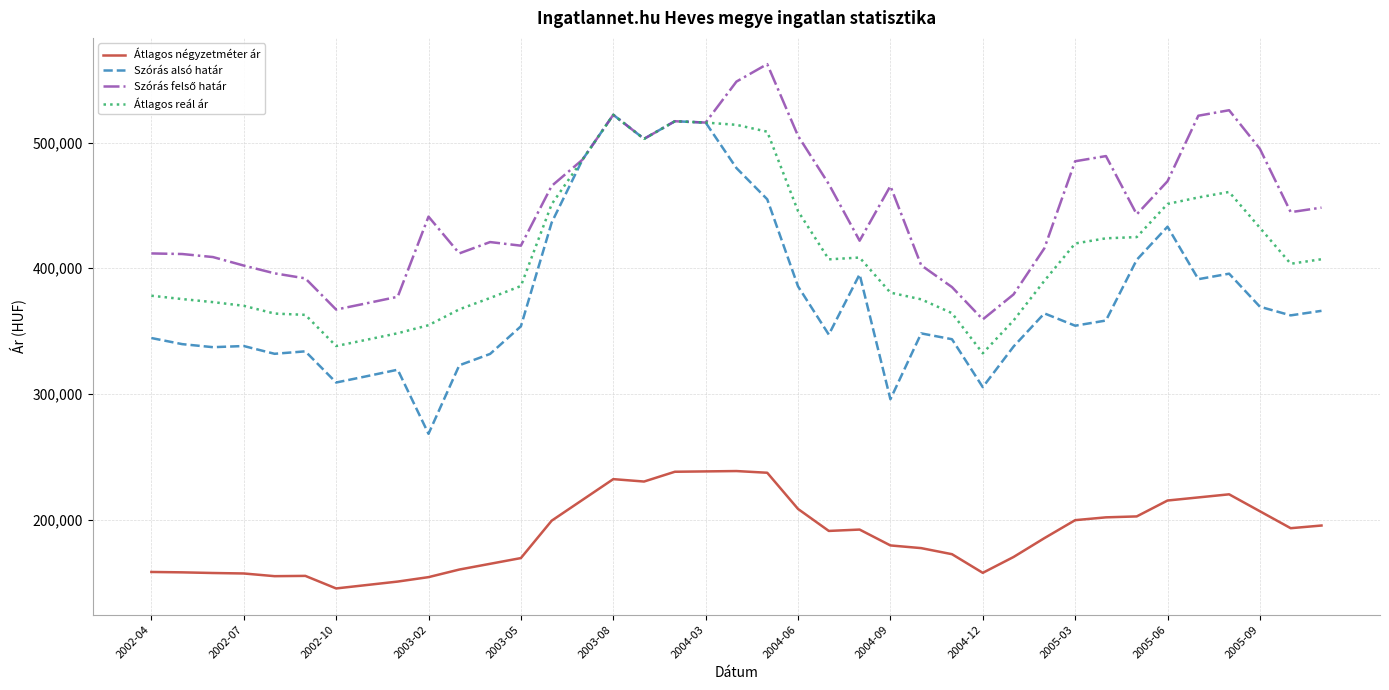

How many lines are shown in the chart?

4